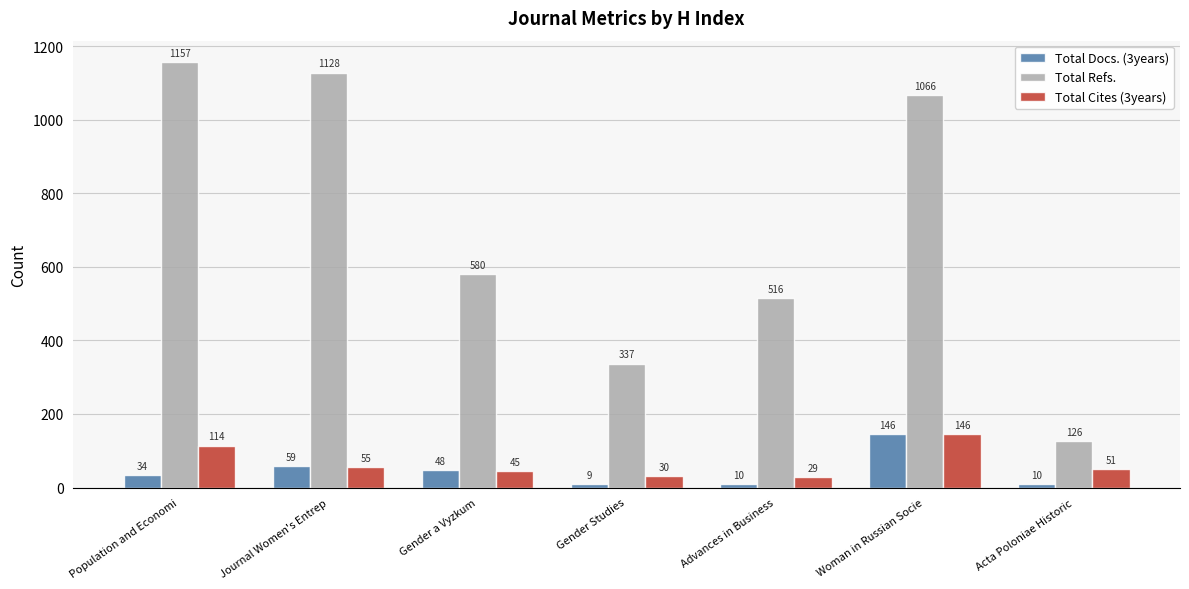

Which series has the widest spread of values?

Total Refs.